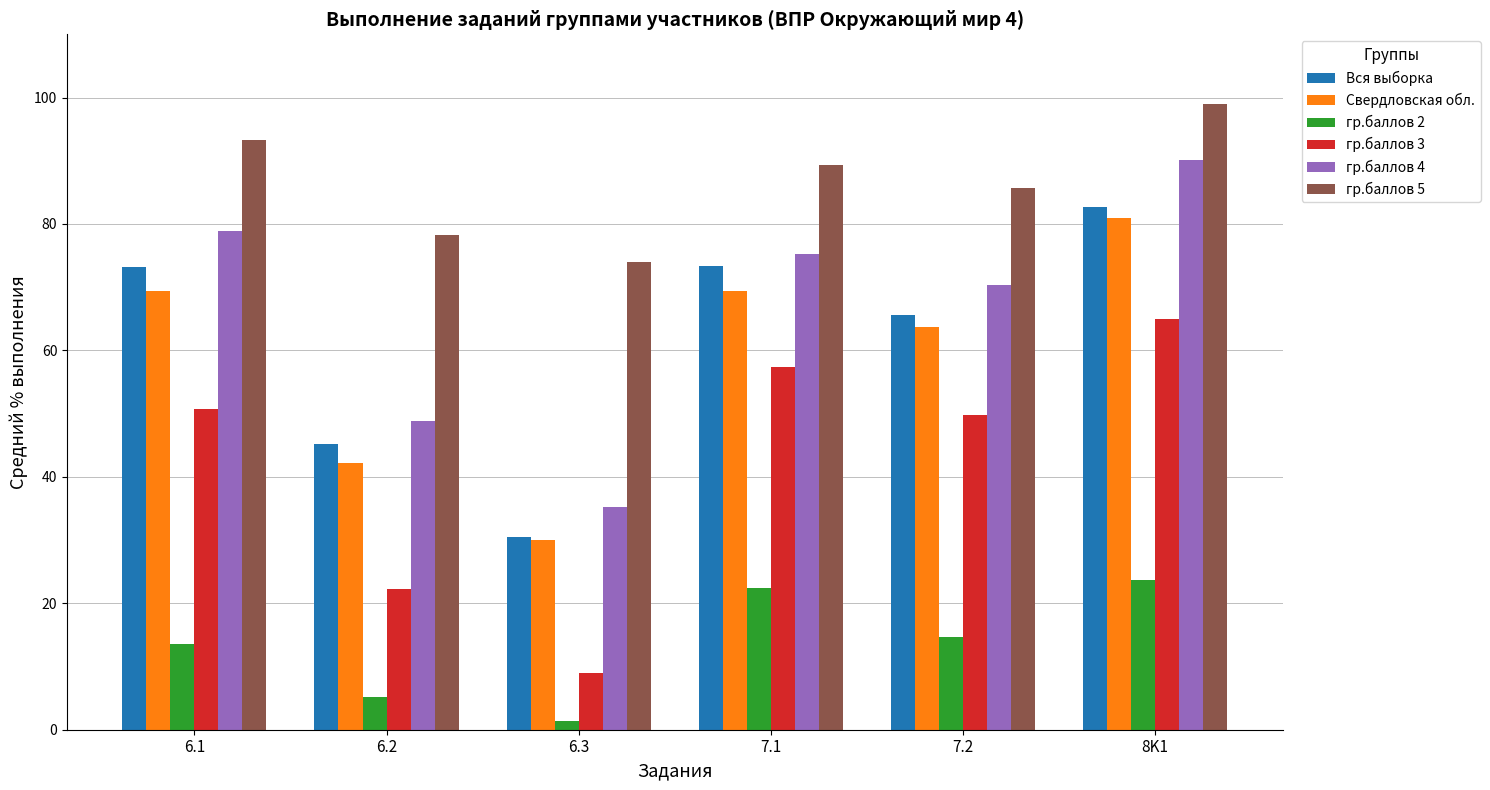

Where does the гр.баллов 5 series first go above 89?

6.1